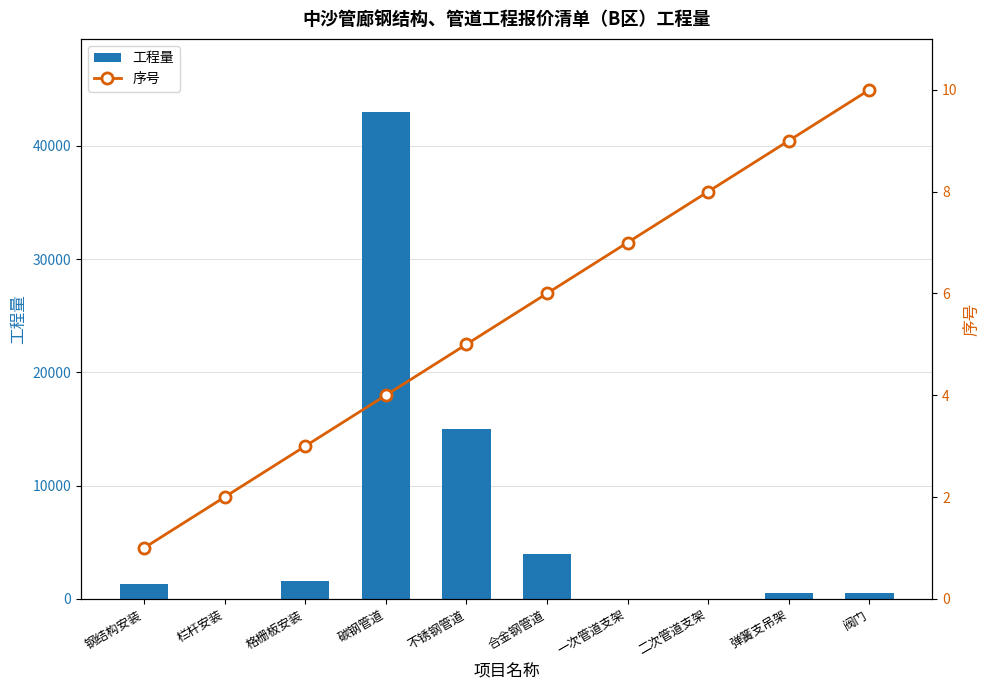

What is the maximum value for 工程量?

43000